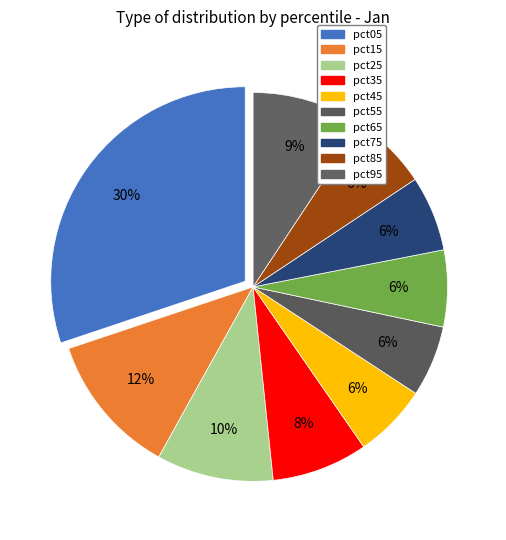

Is the sum of pct75 and pct25 greater than half?

No